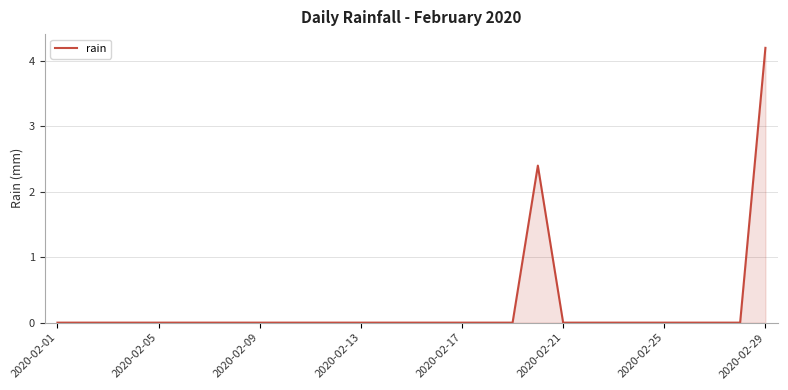

What is the difference between the maximum and minimum values?

4.2